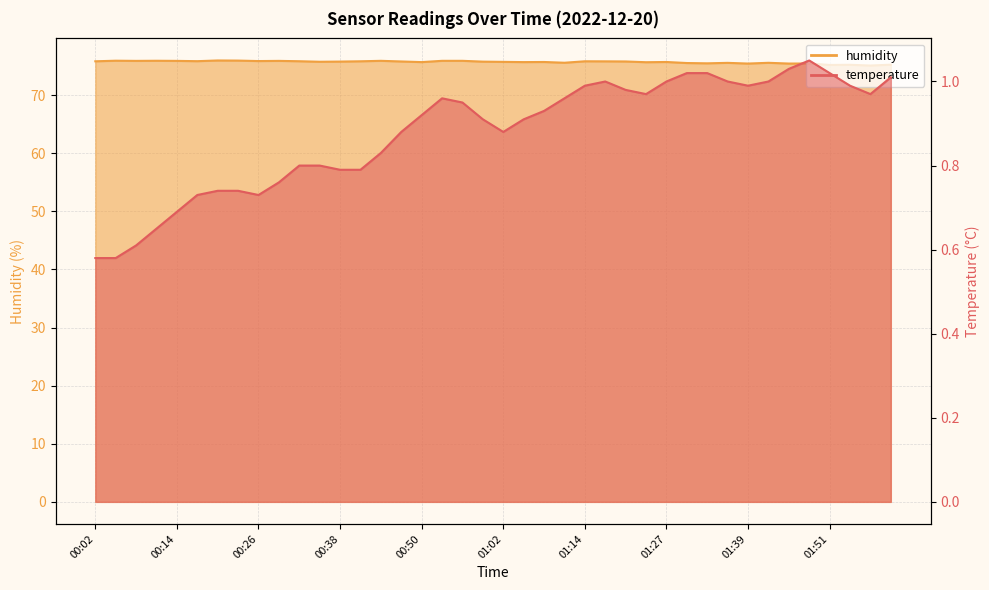

Which series has the widest spread of values?

humidity